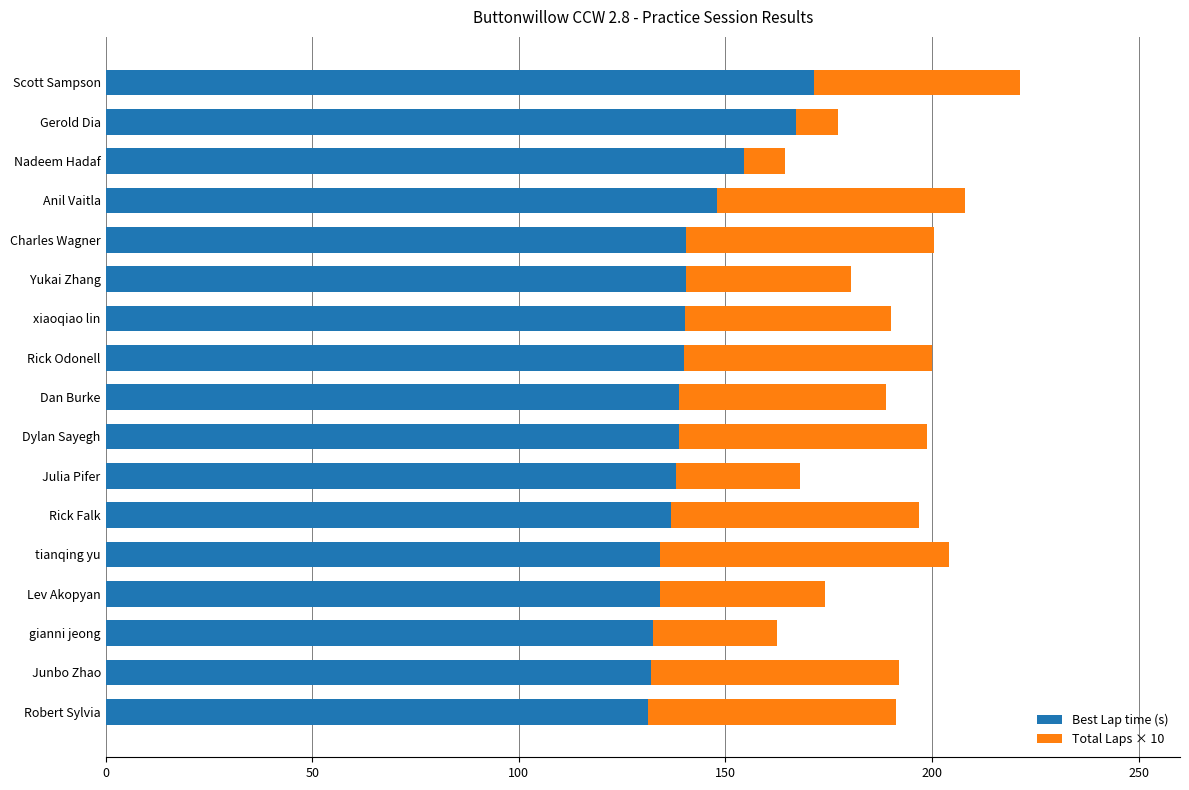

At which category is the sum across all series the highest?

Scott Sampson